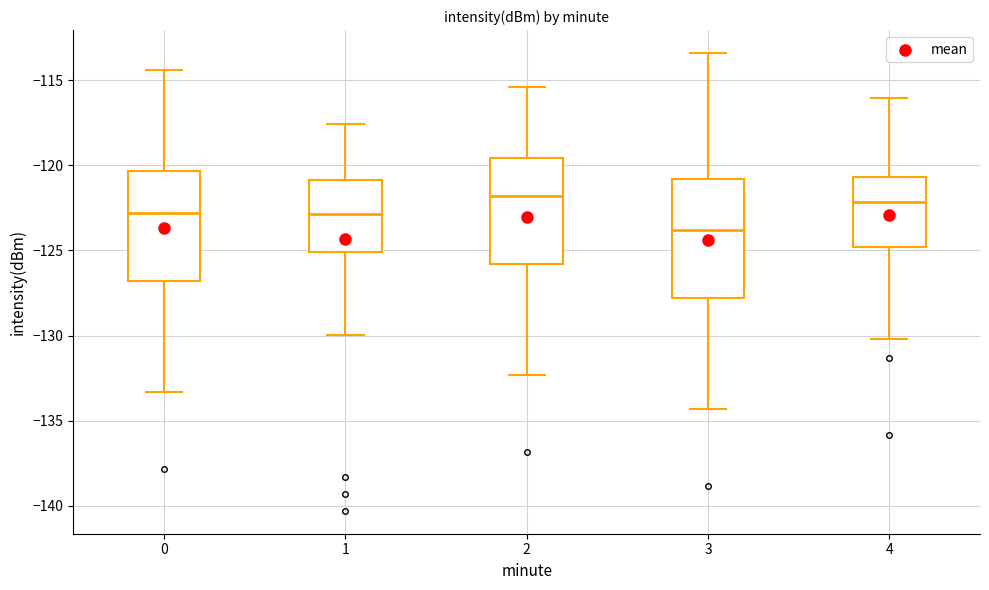

Reading left to right, read every box against the y-axis: the position of its median line, the range the box covers, and the ends of its whiskers. The values are not printed on the chart, so give them approximately, as read against the axis.

0: median -123.0, box -127.0 to -120.5, whiskers -133.5 to -114.5
1: median -123.0, box -125.0 to -121.0, whiskers -130.0 to -117.5
2: median -122.0, box -126.0 to -119.5, whiskers -132.5 to -115.5
3: median -124.0, box -128.0 to -121.0, whiskers -134.5 to -113.5
4: median -122.0, box -125.0 to -120.5, whiskers -130.0 to -116.0